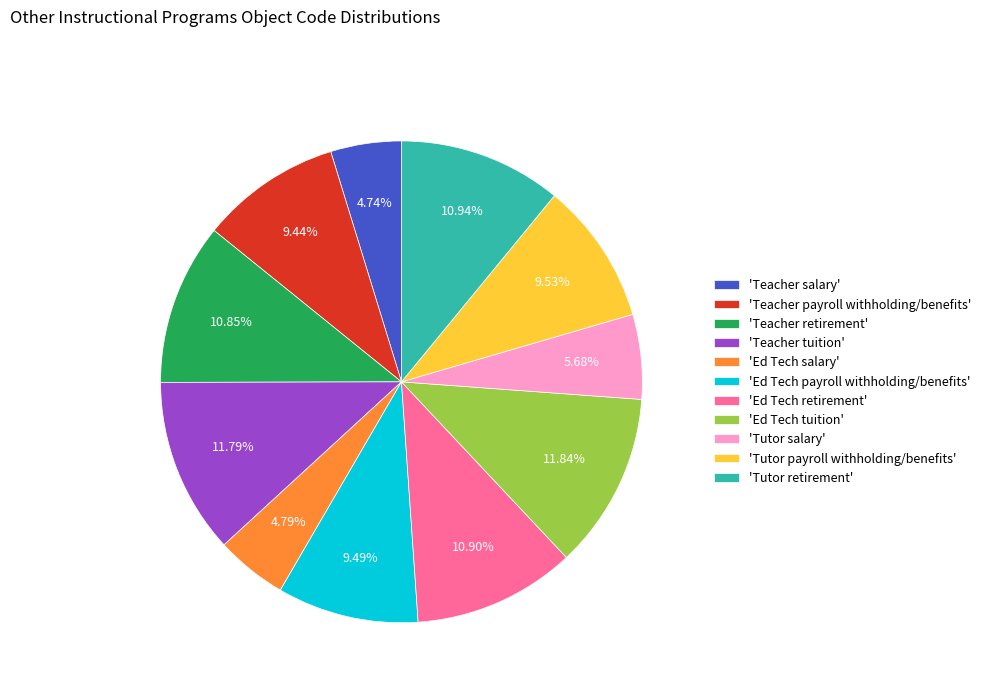

What is the ratio of the value at 'Tutor salary' to the value at 'Teacher retirement'?

0.5